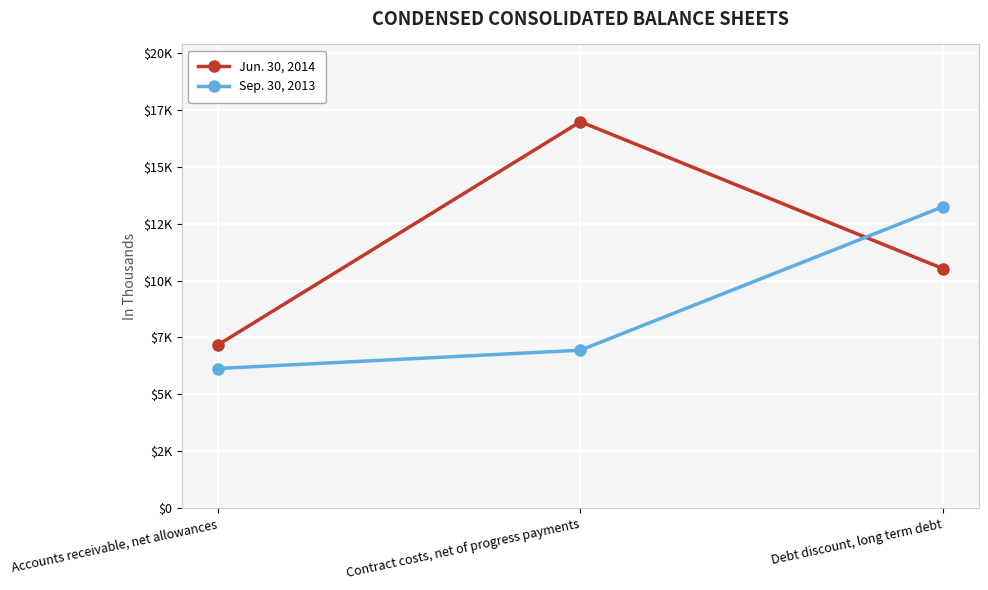

At how many categories does at least one series exceed 16296?

1